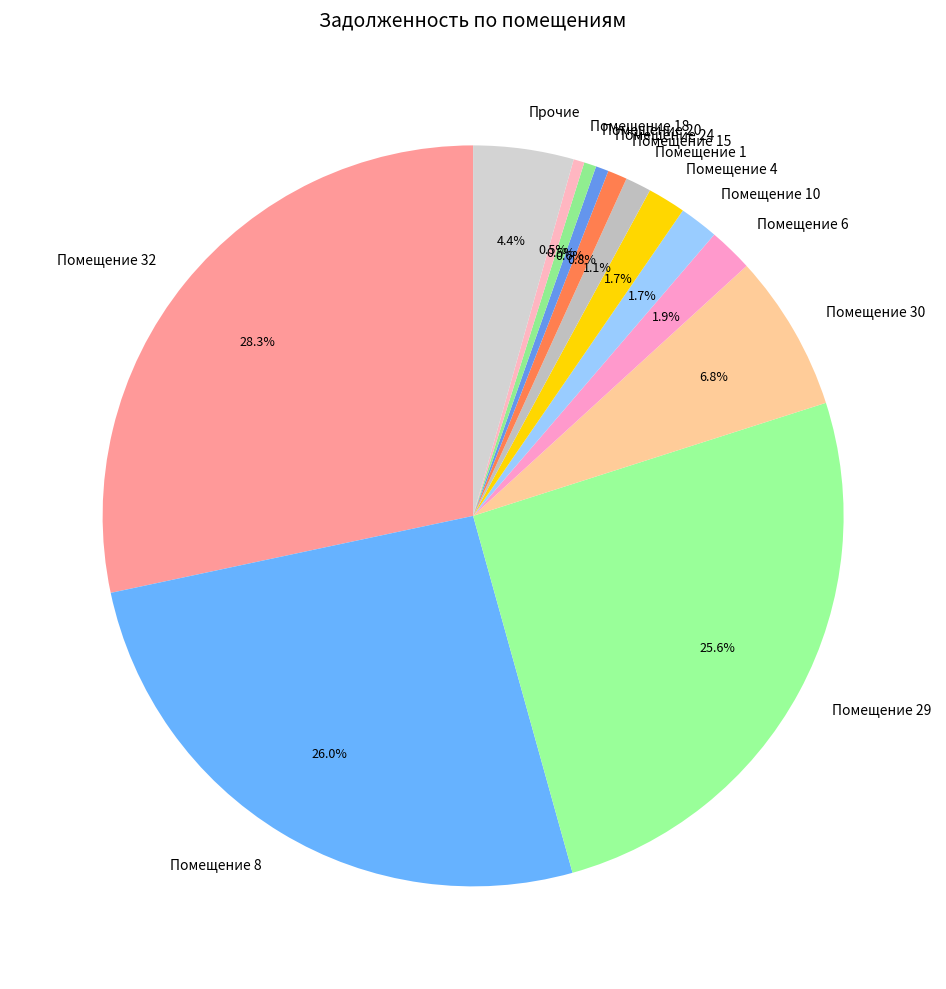

Which has a higher value, Помещение 15 or Помещение 30?

Помещение 30